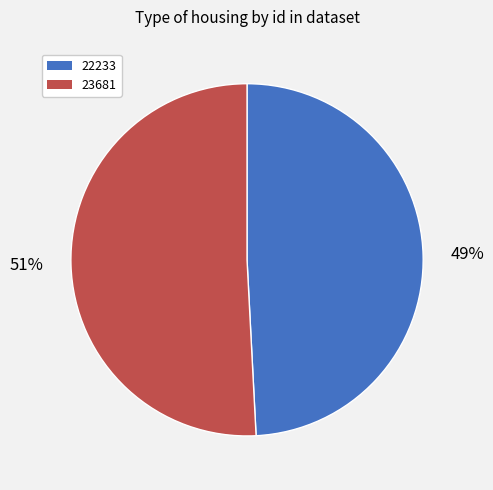

Do 23681 and 22233 together represent more than half of the pie?

Yes